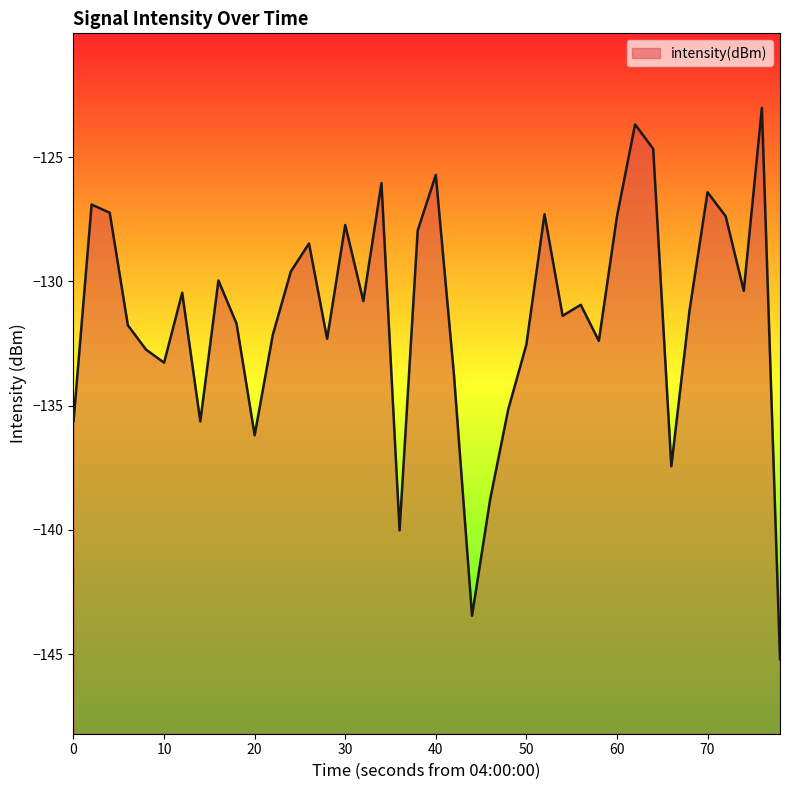

Between 30 and 50, which is larger?

30